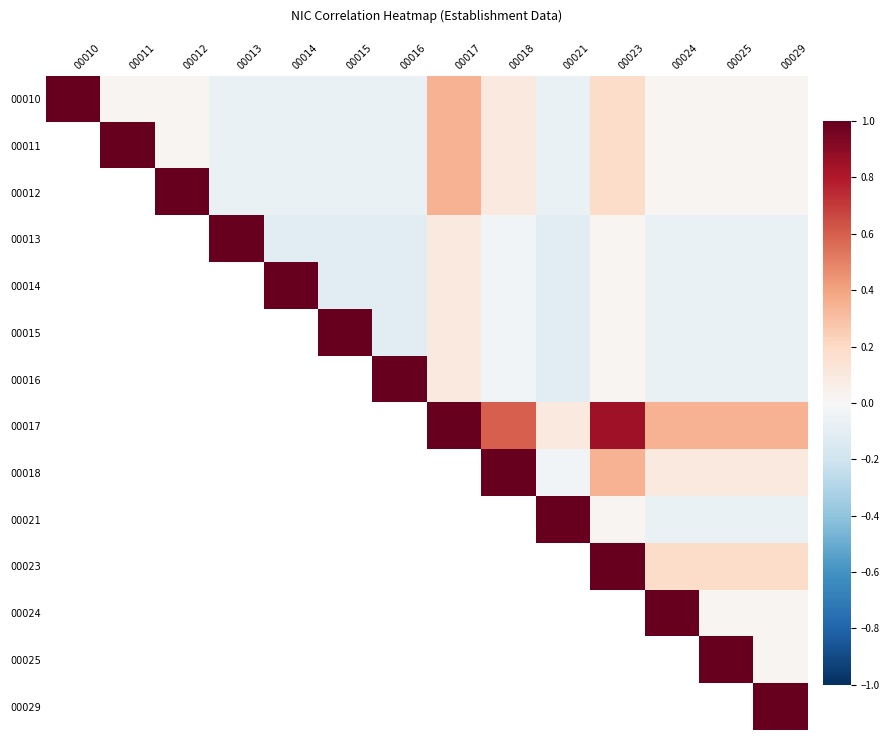

Is the value of 00018 at 00024 greater than the value of 00025 at 00023?

No